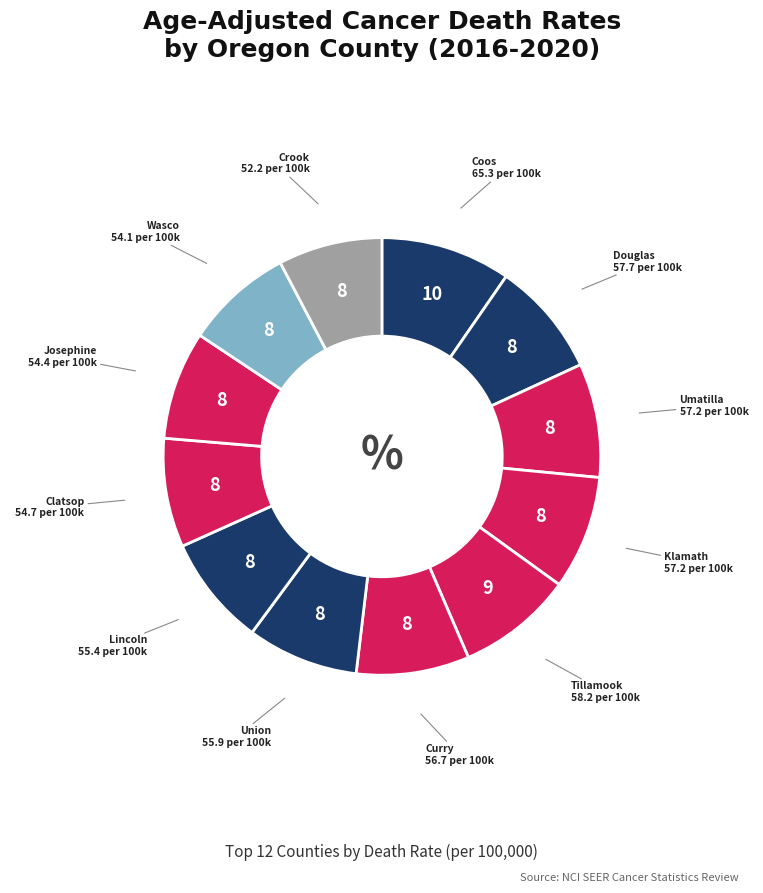

How many slices are in this pie chart?

12